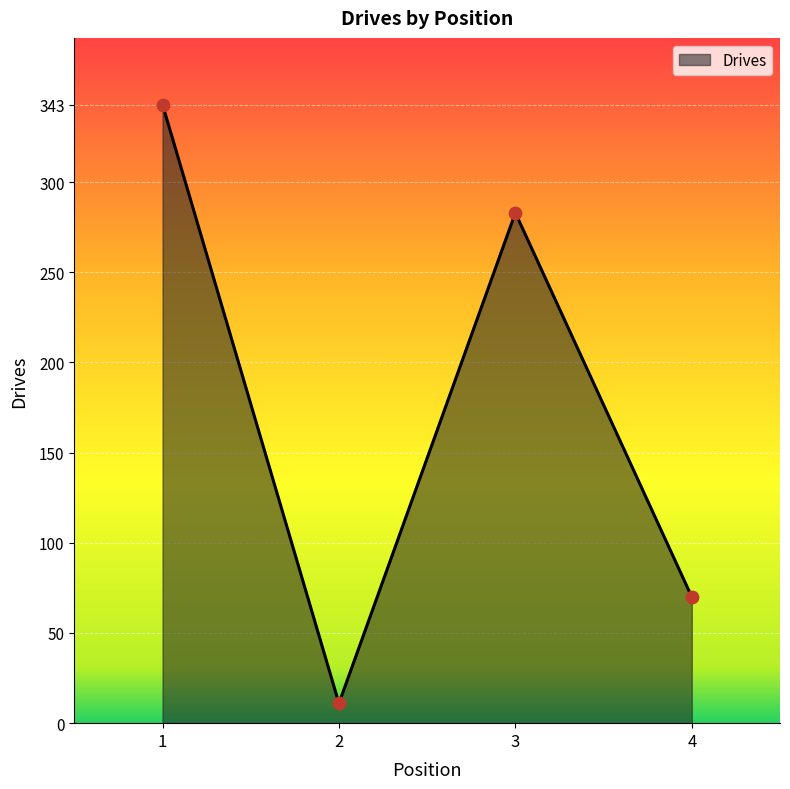

What is the change in value from 3 to 4?

-213